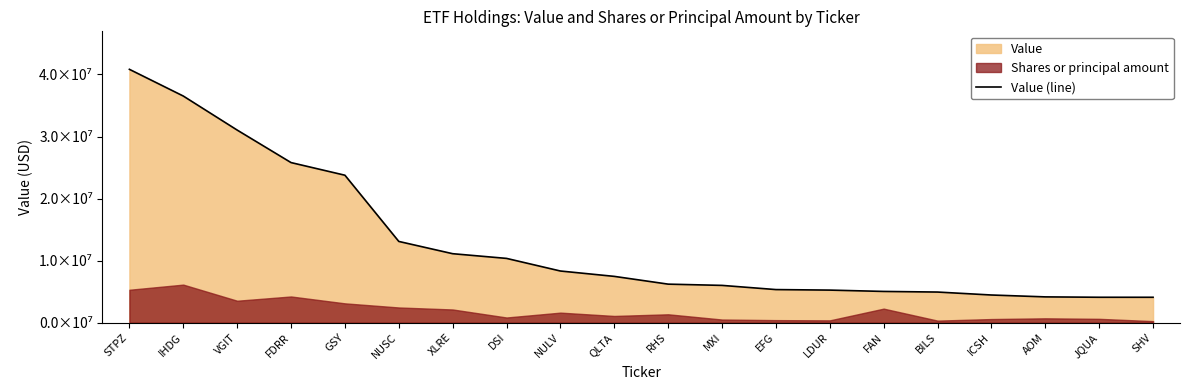

Reading right to left, list all the values displayed in this chart.

SHV=4084682	JQUA=4087024	AOM=4148034	ICSH=4450672	BILS=4926780	FAN=5026496	LDUR=5241530	EFG=5325465	MXI=6000182	RHS=6201473	QLTA=7452989	NULV=8318636	DSI=10351391	XLRE=11109020	NUSC=13086437	GSY=23759968	FDRR=25797543	VGIT=31039716	IHDG=36524063	STPZ=40830882